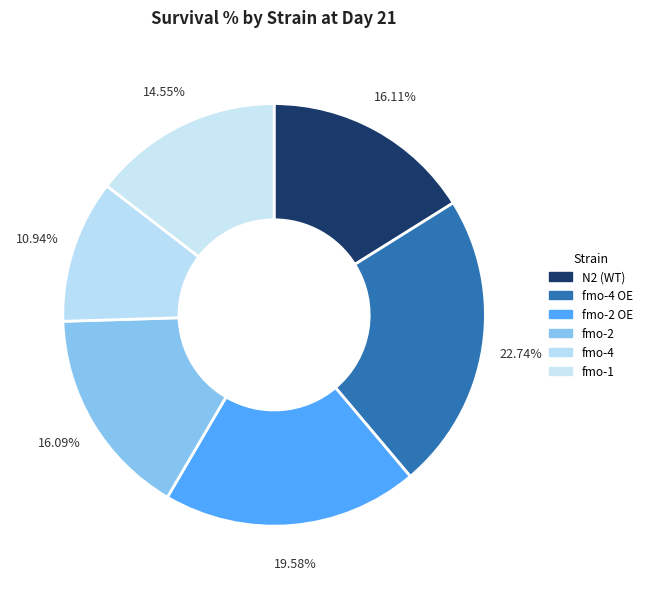

Count the number of slices in the pie.

6